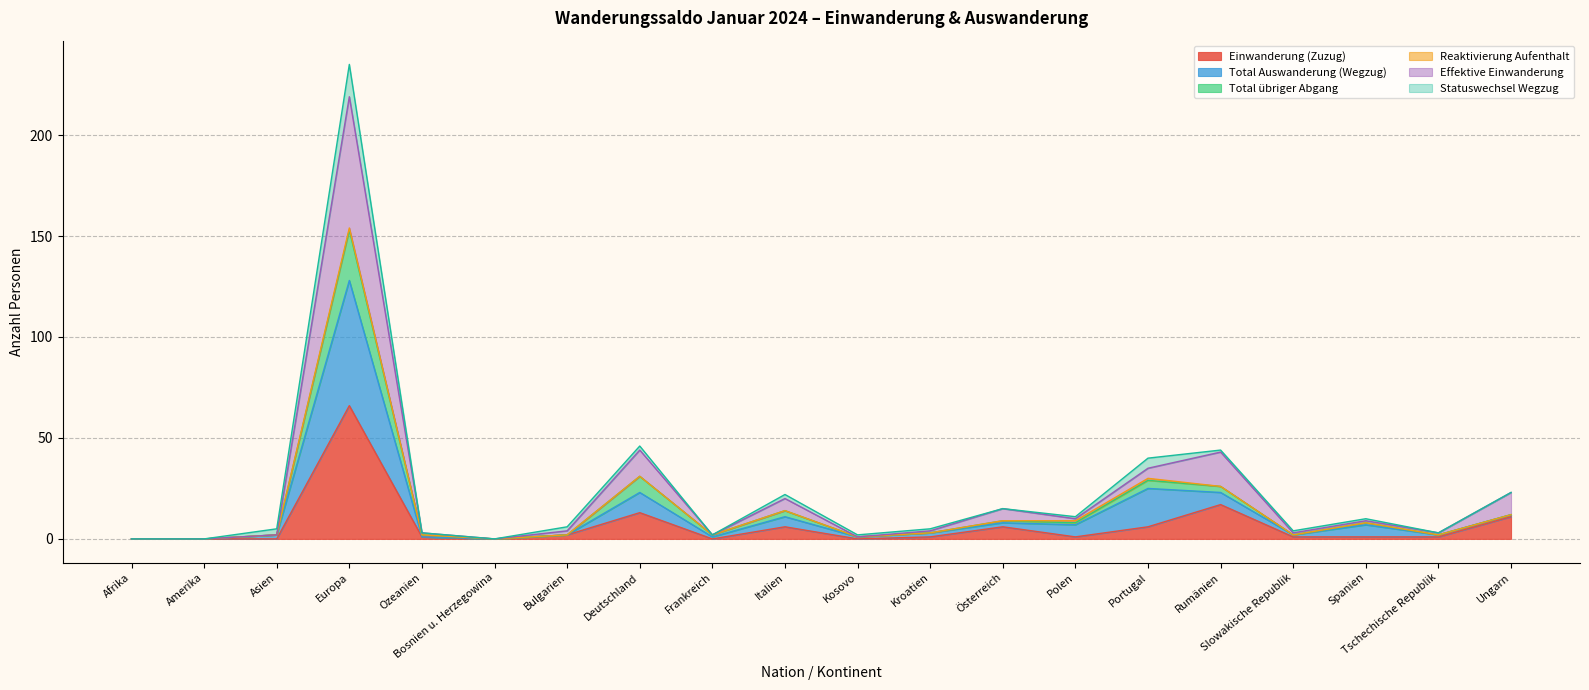

How many lines are shown in the chart?

6